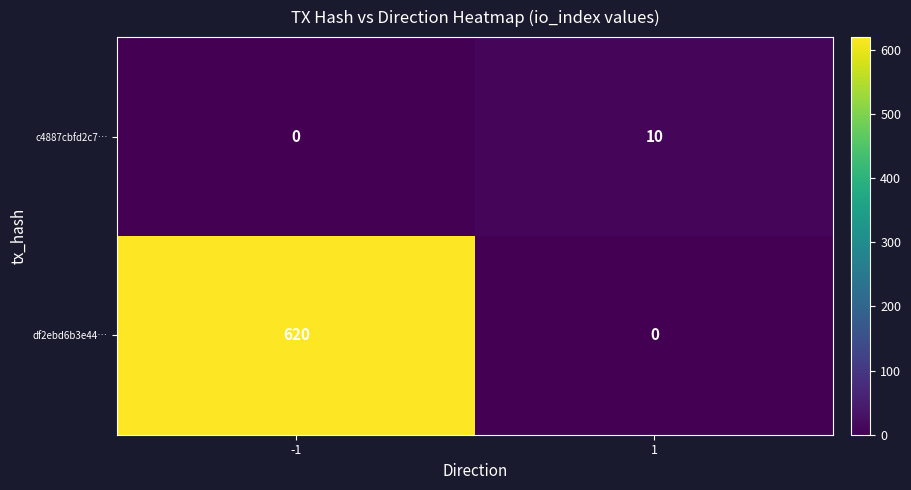

What is the average value of the df2ebd6b3e44… series?

310